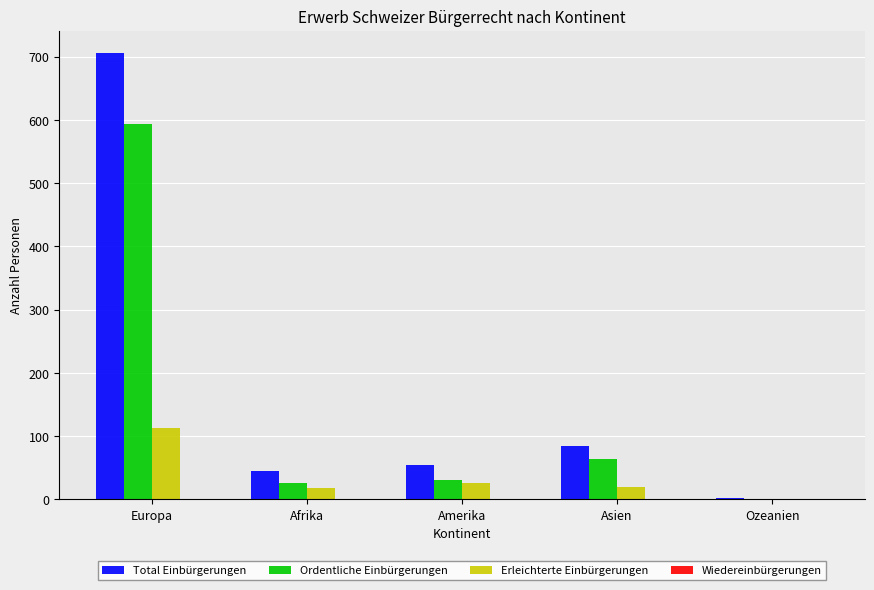

Where is Total Einbürgerungen nearest to the value 354?

Asien